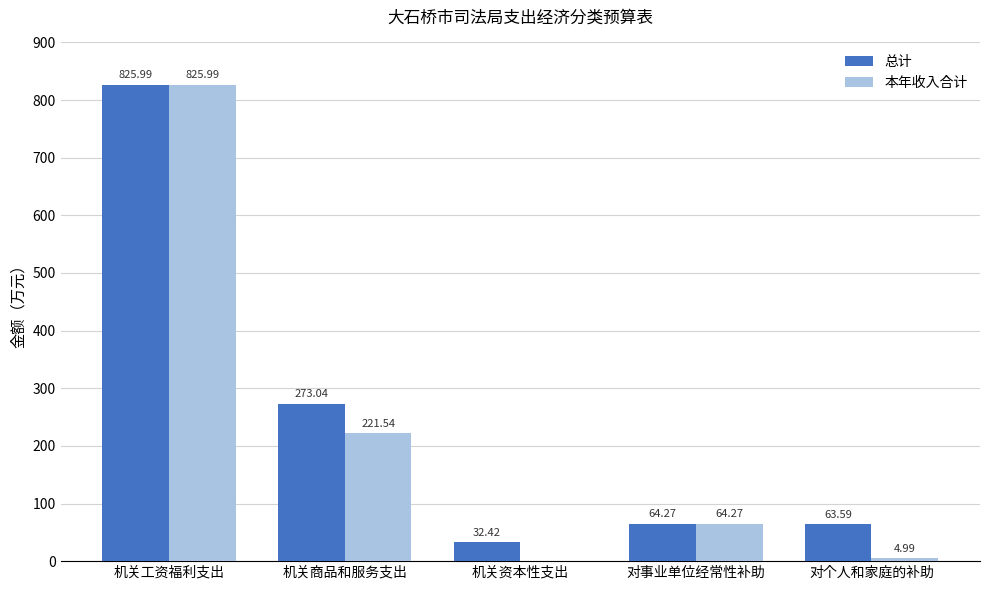

Reading left to right, extract all data points from this chart.

总计: 826.0	273.0	32.4	64.3	63.6
本年收入合计: 826.0	221.5	0.0	64.3	5.0